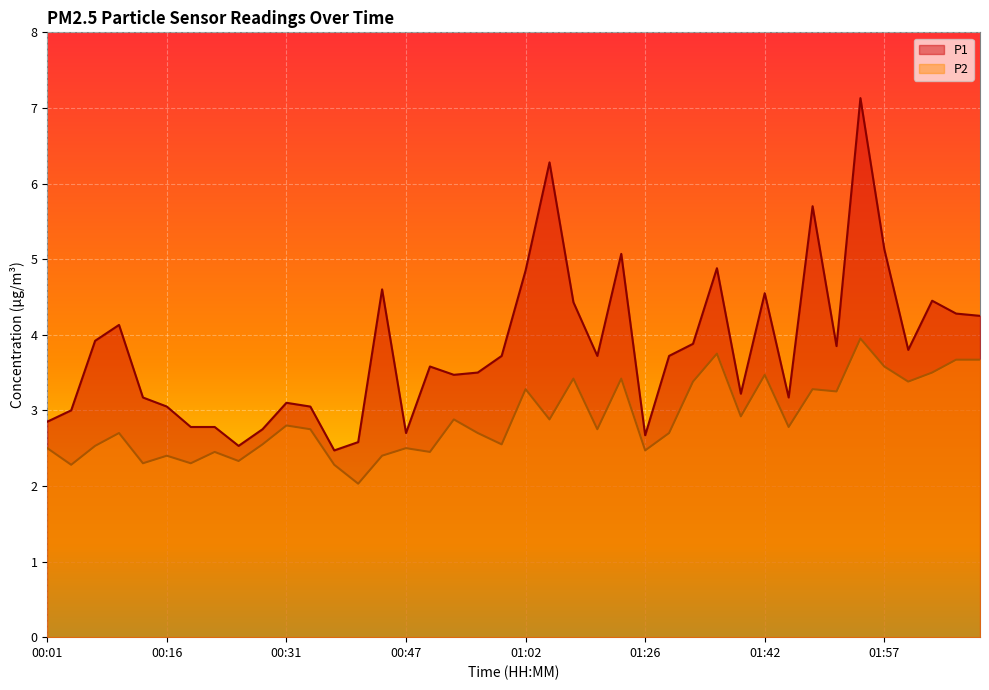

At which label is P1 closest to 4?

00:07